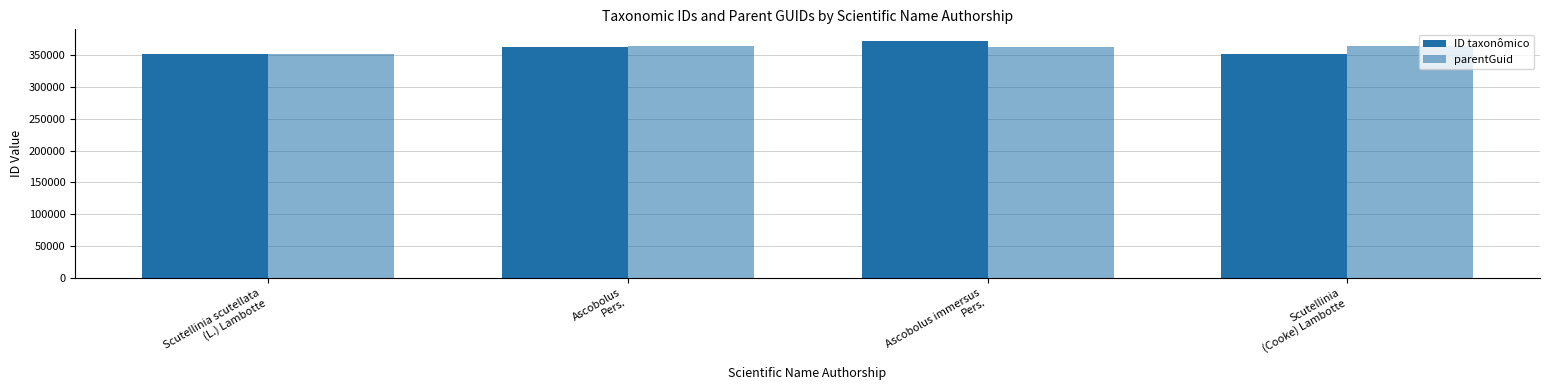

Is it true that ID taxonômico equals 148160 at Ascobolus immersus
Pers.?

False